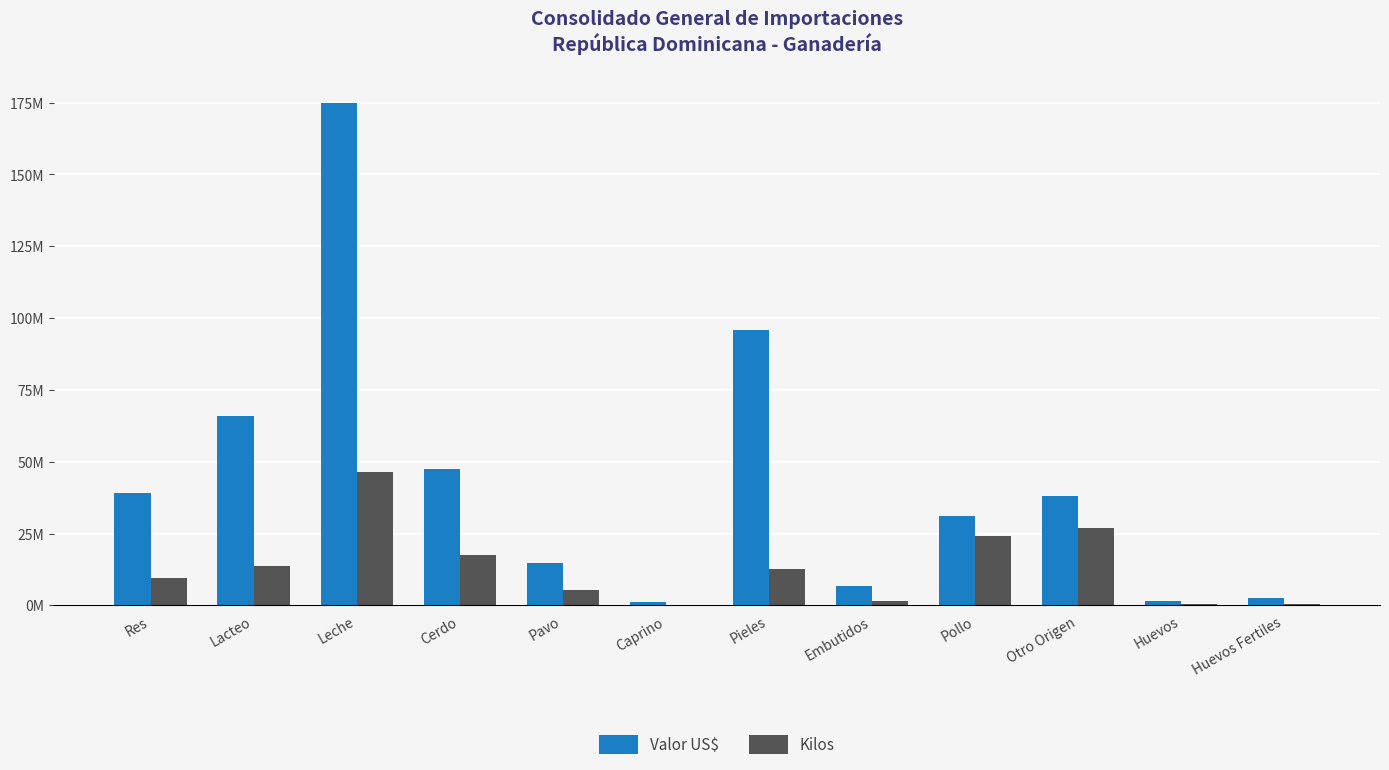

At which label does Kilos first exceed 12627177?

Lacteo